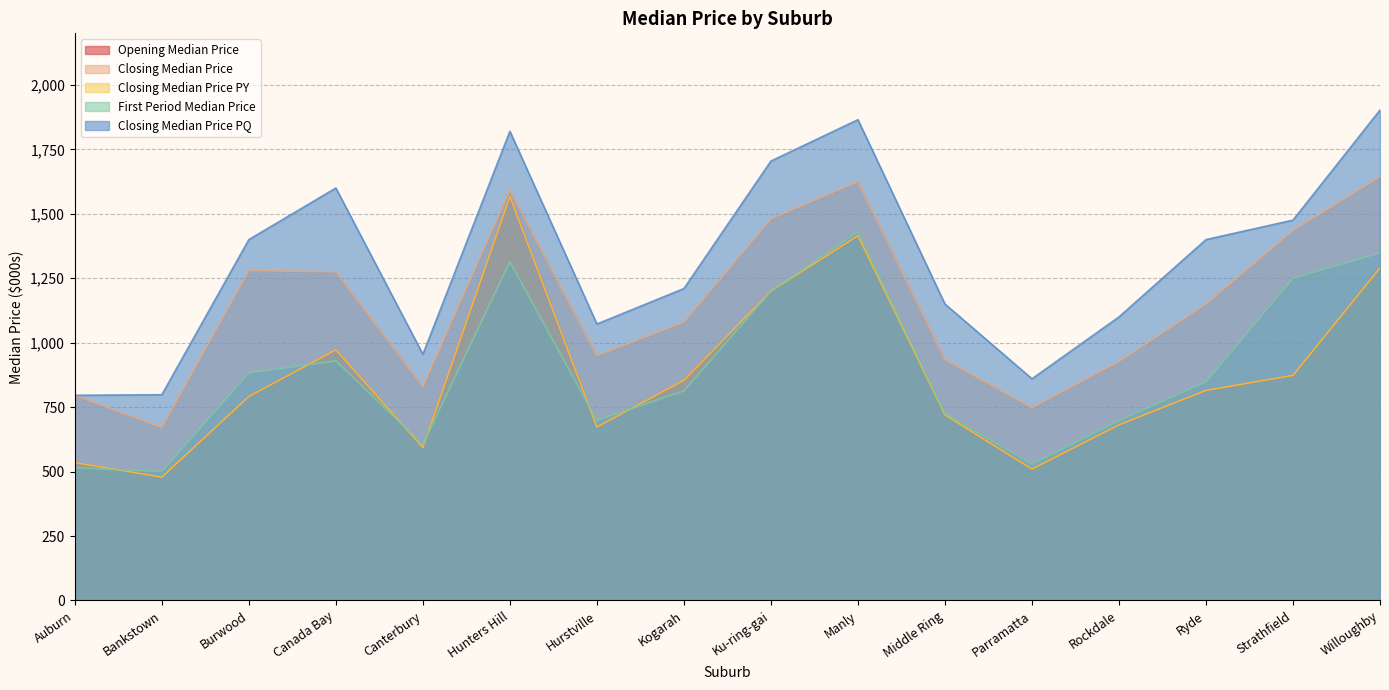

Which series changed the most between Manly and Strathfield?

Opening Median Price